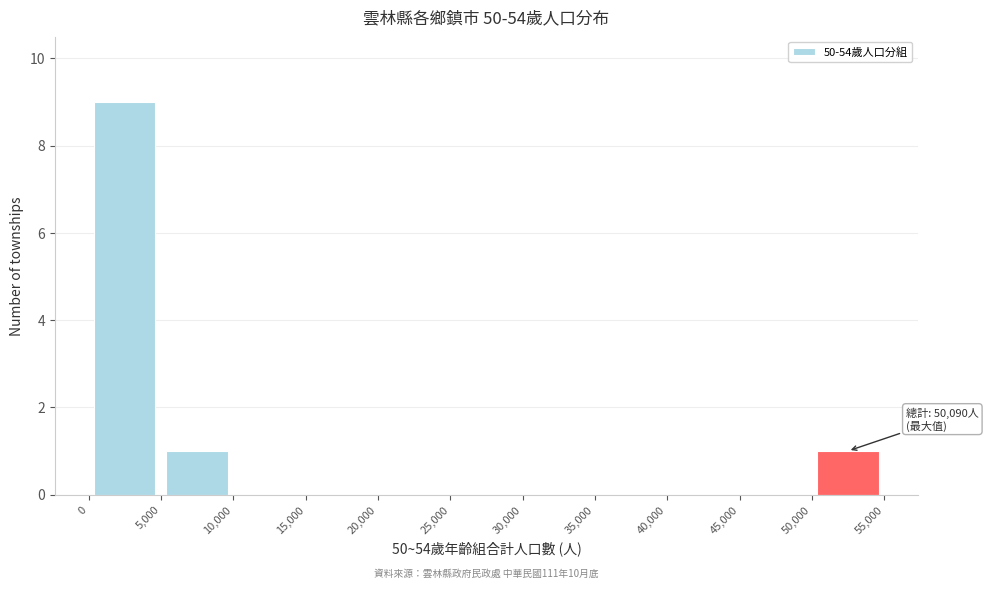

Which range on the x-axis has the tallest bar?

0 to 5,000